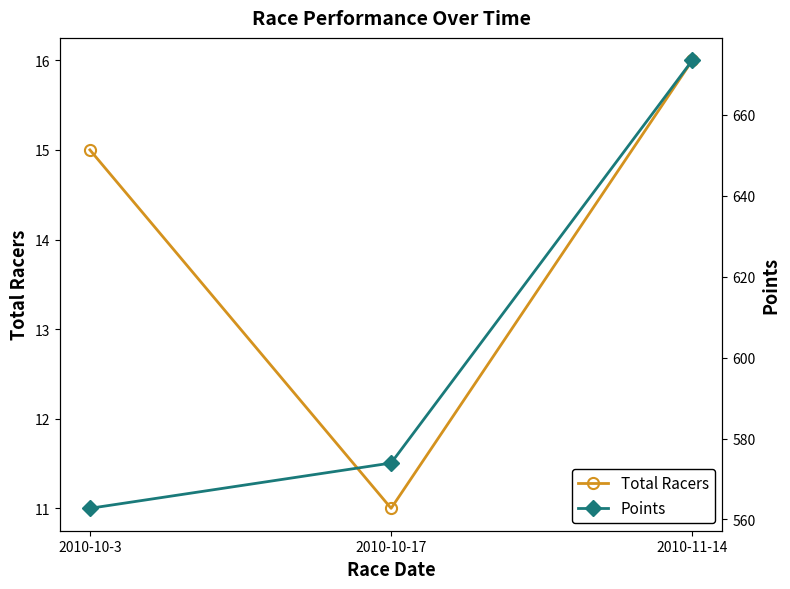

At how many categories does at least one series exceed 227?

3